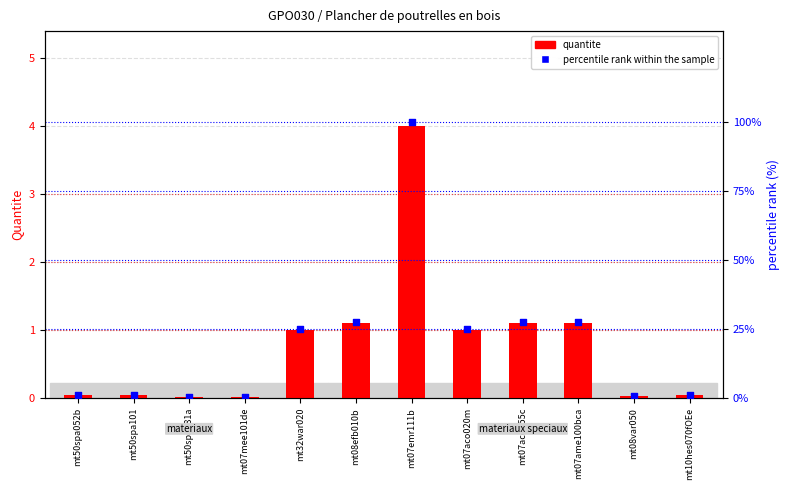

Is the value of percentile rank within the sample at mt07mee101de greater than the value of quantite at mt07aco055c?

No